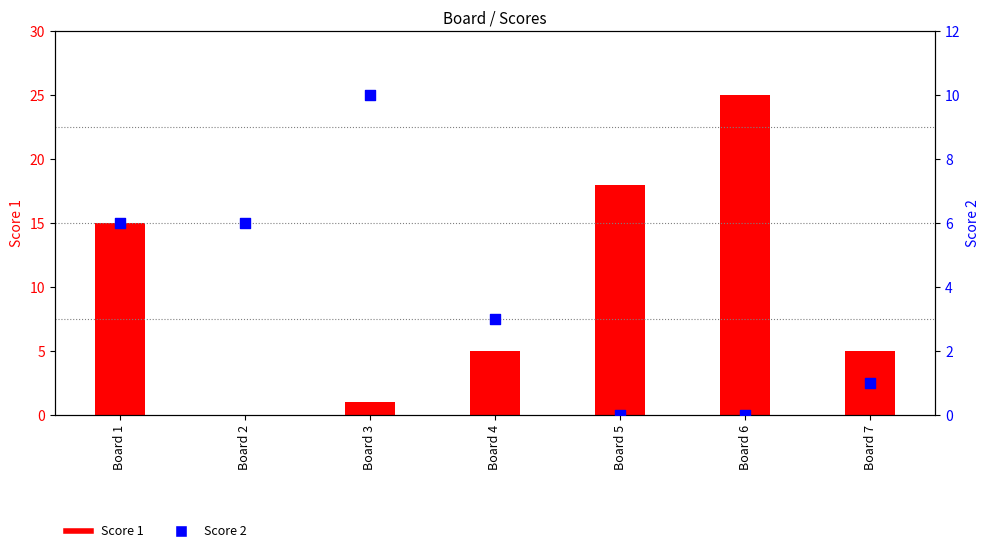

At which category is the sum across all series the highest?

Board 6